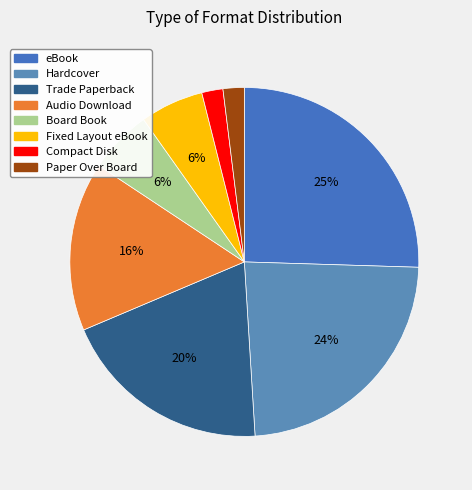

Rank the categories by value from highest to lowest.

eBook, Hardcover, Trade Paperback, Audio Download, Board Book, Fixed Layout eBook, Compact Disk, Paper Over Board